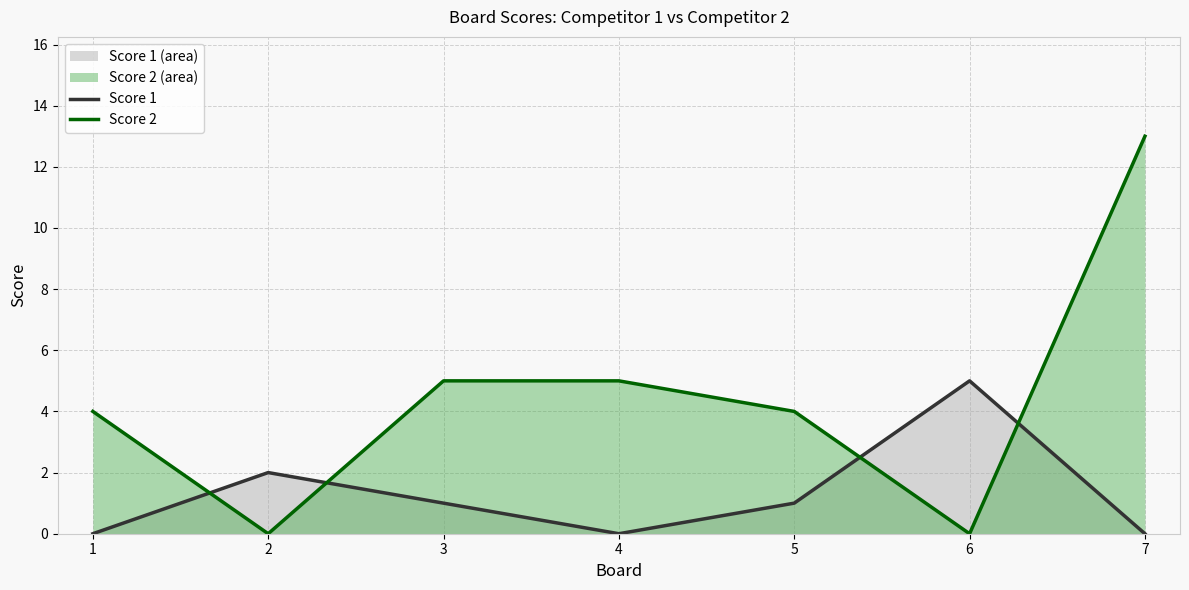

Reading left to right, list all the values displayed in this chart.

Score 1: 1=0	2=2	3=1	4=0	5=1	6=5	7=0
Score 2: 1=4	2=0	3=5	4=5	5=4	6=0	7=13